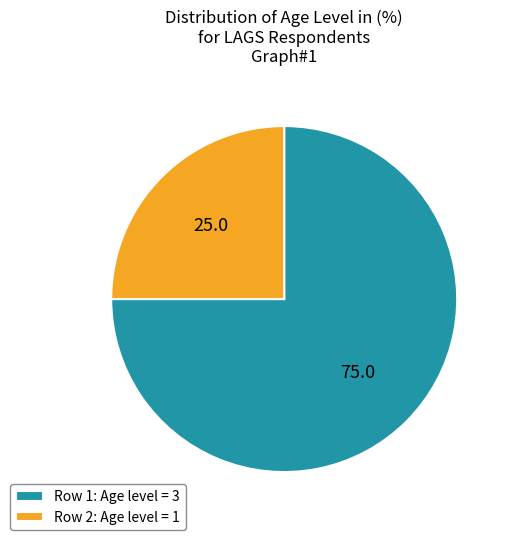

Which category has the smallest portion of the pie?

Row 2: Age level = 1